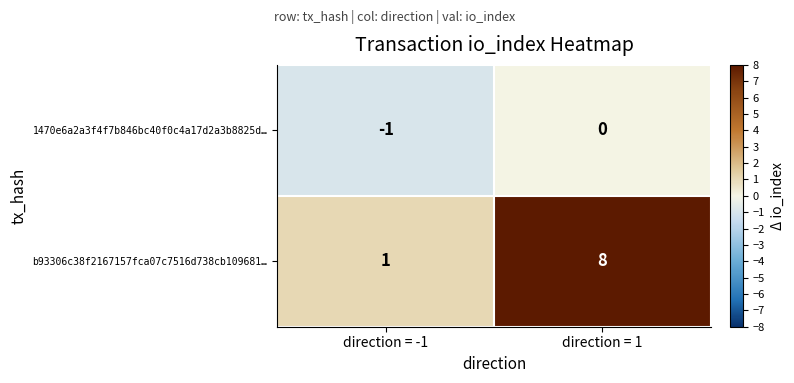

Is it true that b93306c38f2167157fca07c7516d738cb109681… equals 8 at direction = 1?

True